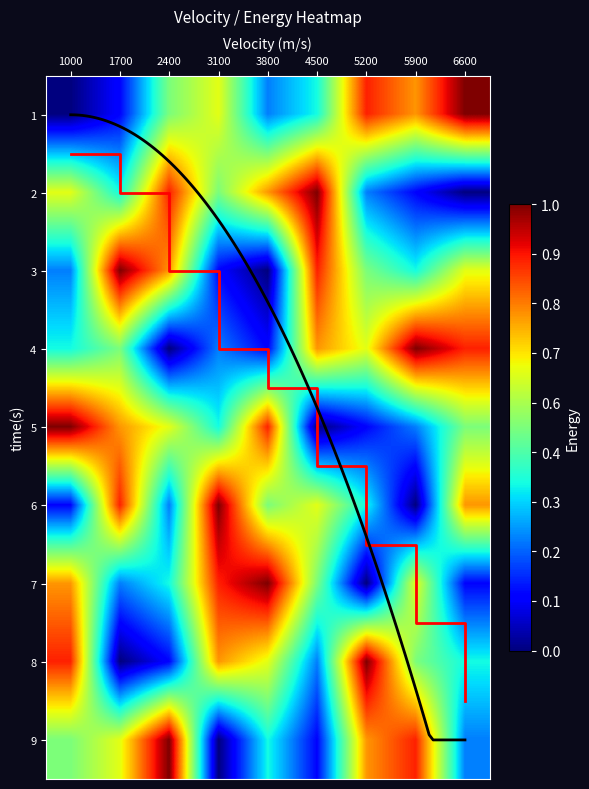

At how many categories does at least one series exceed 0?

9